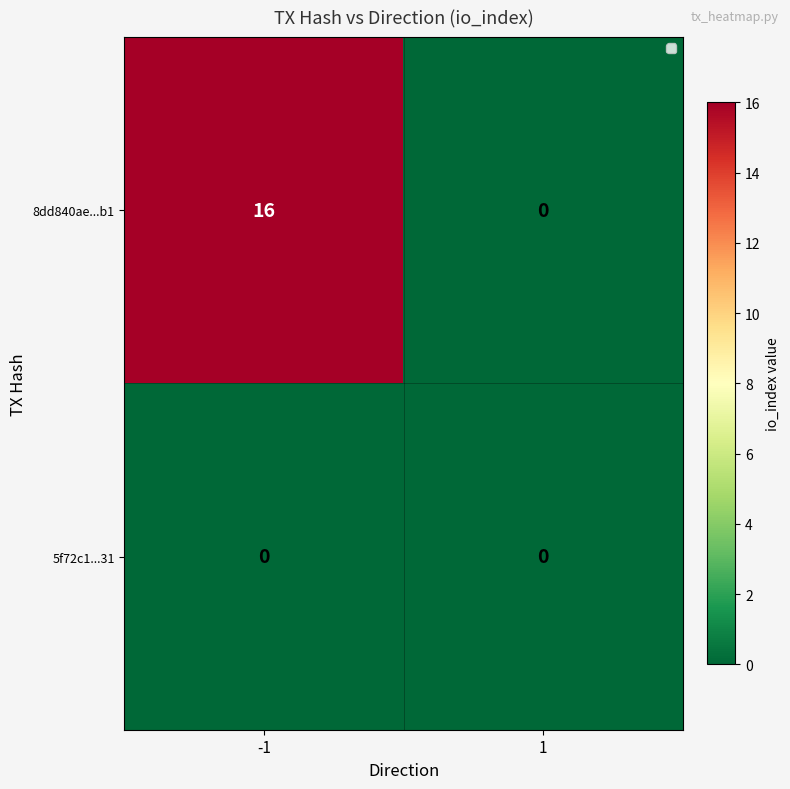

Reading left to right, transcribe all the data shown in this chart.

8dd840ae...b1: 16	0
5f72c1...31: 0	0